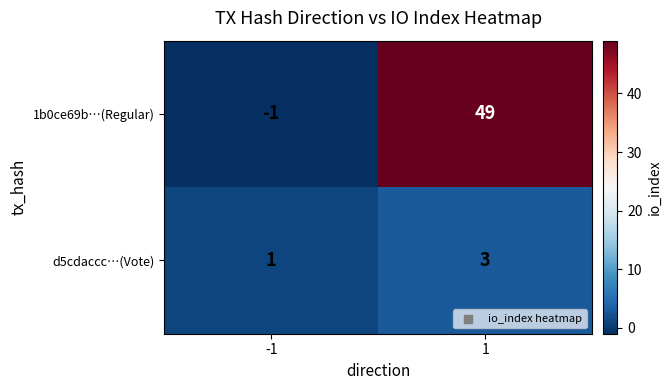

What is the sum of all 1b0ce69b…(Regular) values?

48